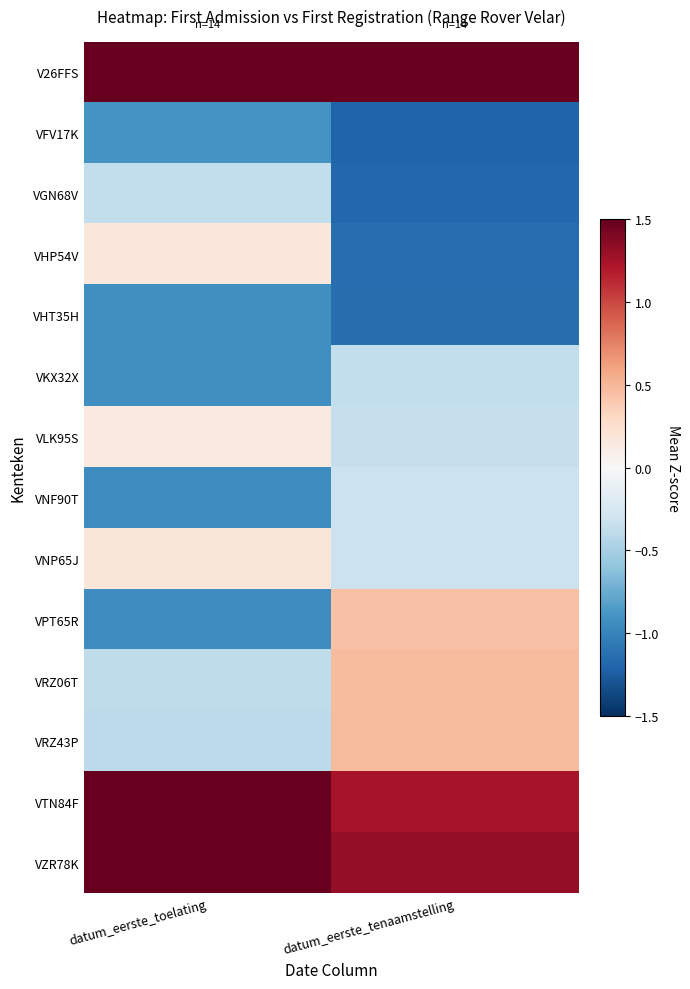

Which series changed the most between datum_eerste_toelating and datum_eerste_tenaamstelling?

VPT65R